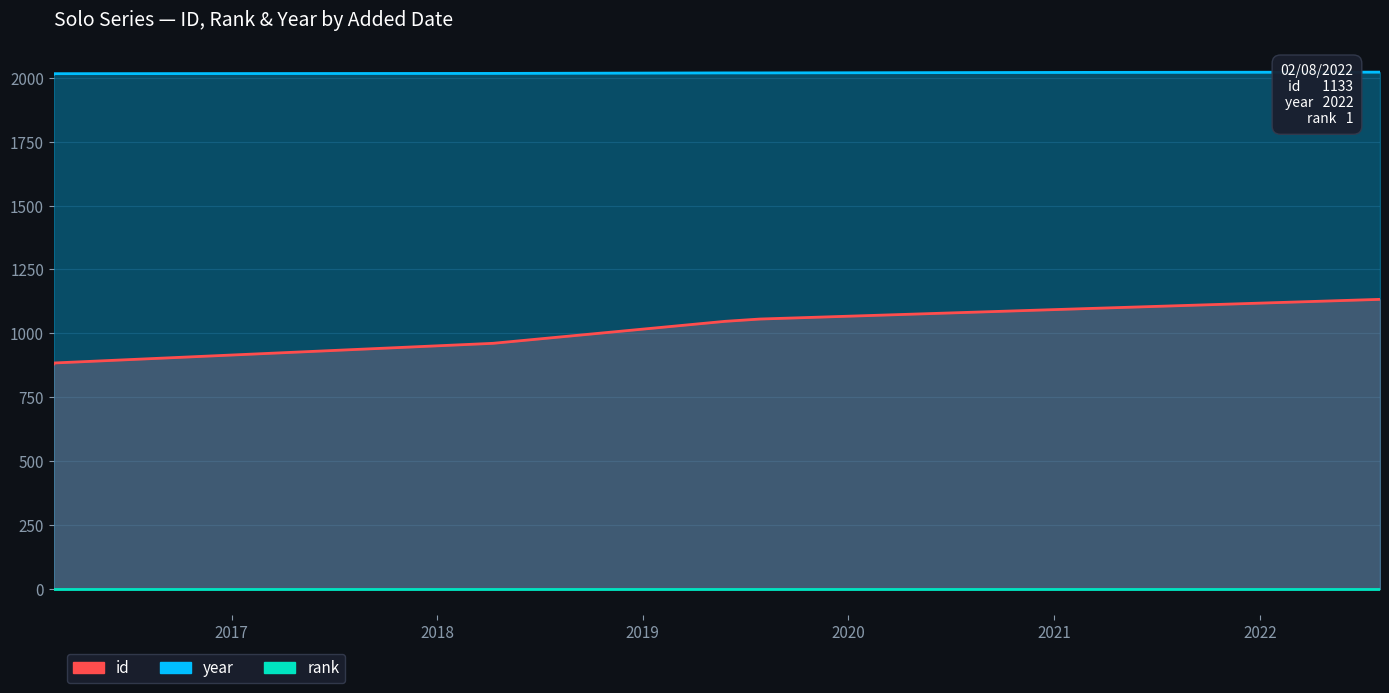

How many lines are shown in the chart?

3